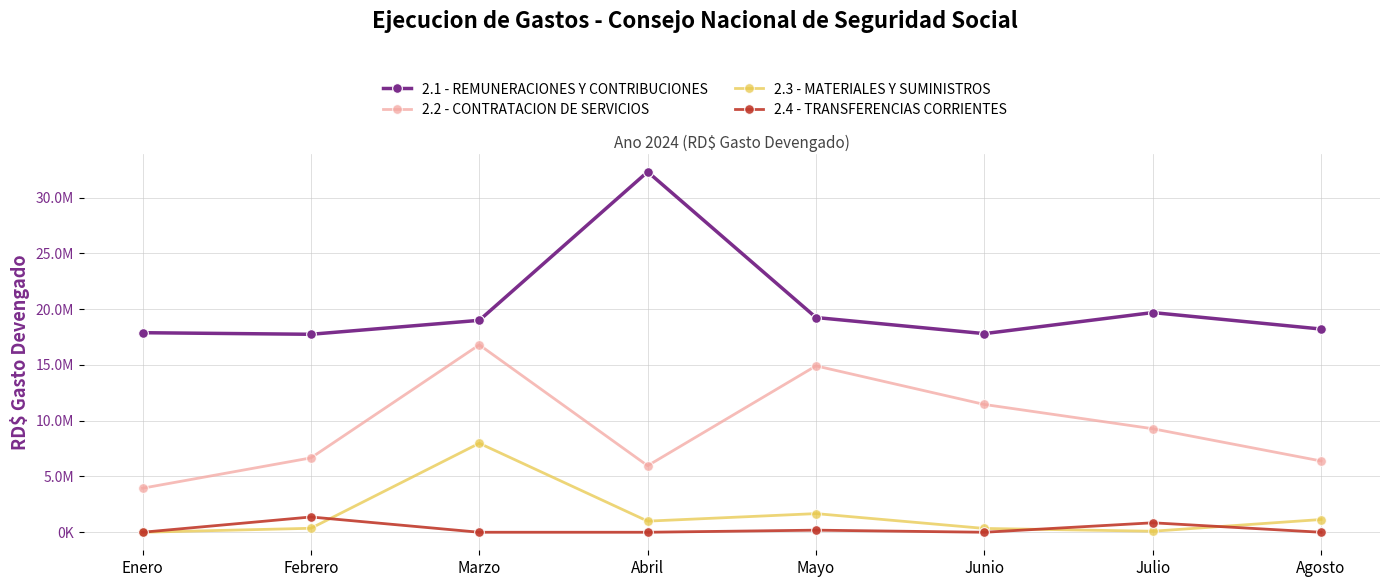

What is the difference between the 2.2 - CONTRATACION DE SERVICIOS values at Julio and Enero?

5330146.3